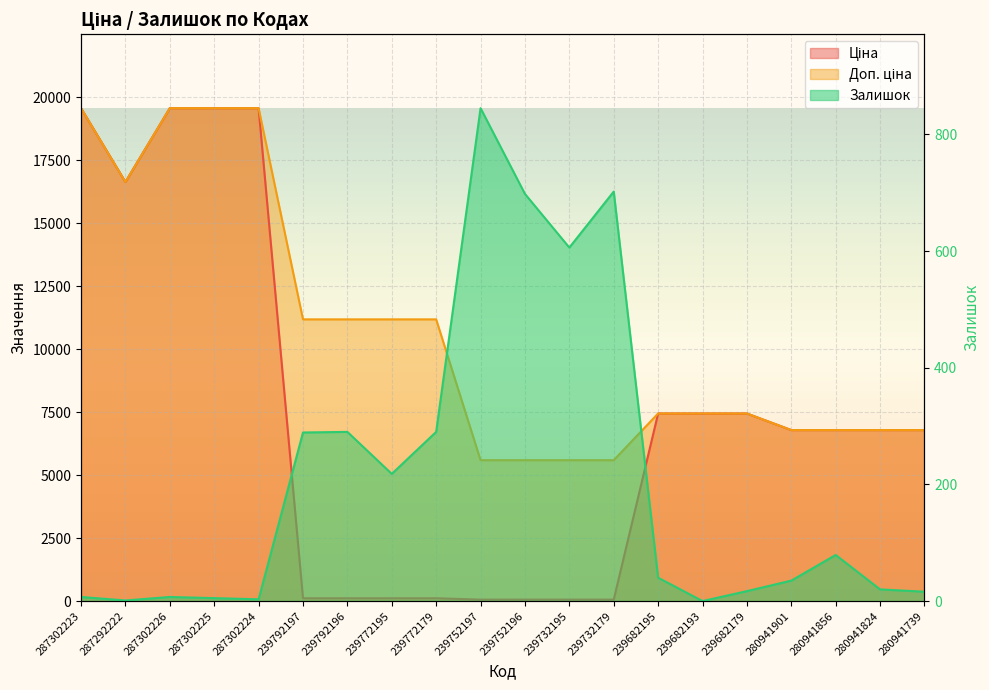

How many data points in Доп. ціна are above 7444?

12